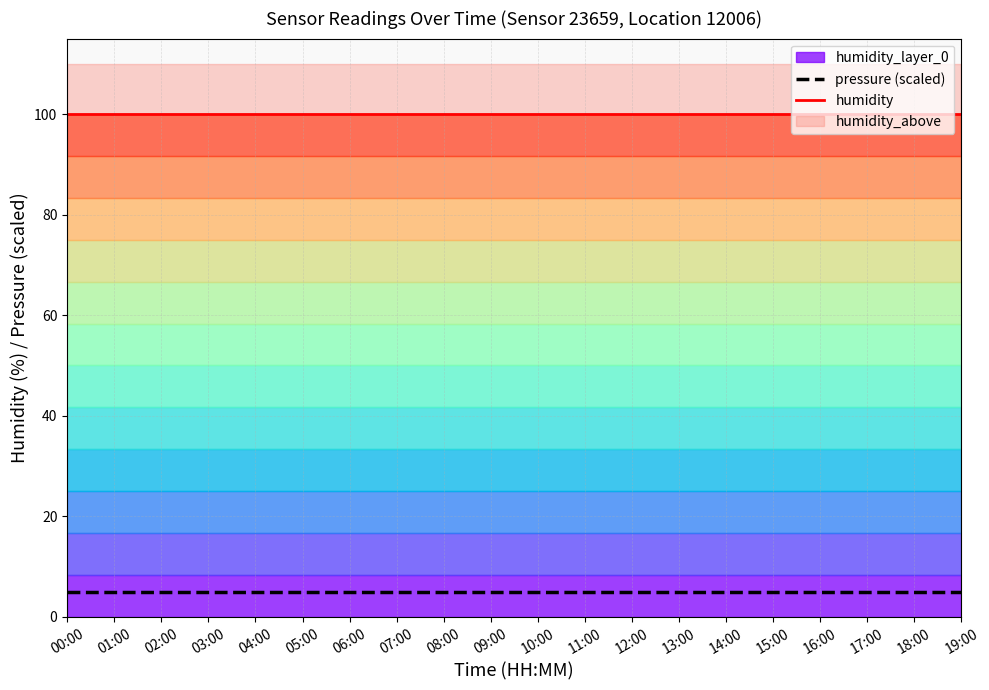

Which series changed the most between 07:00 and 10:00?

pressure (scaled)